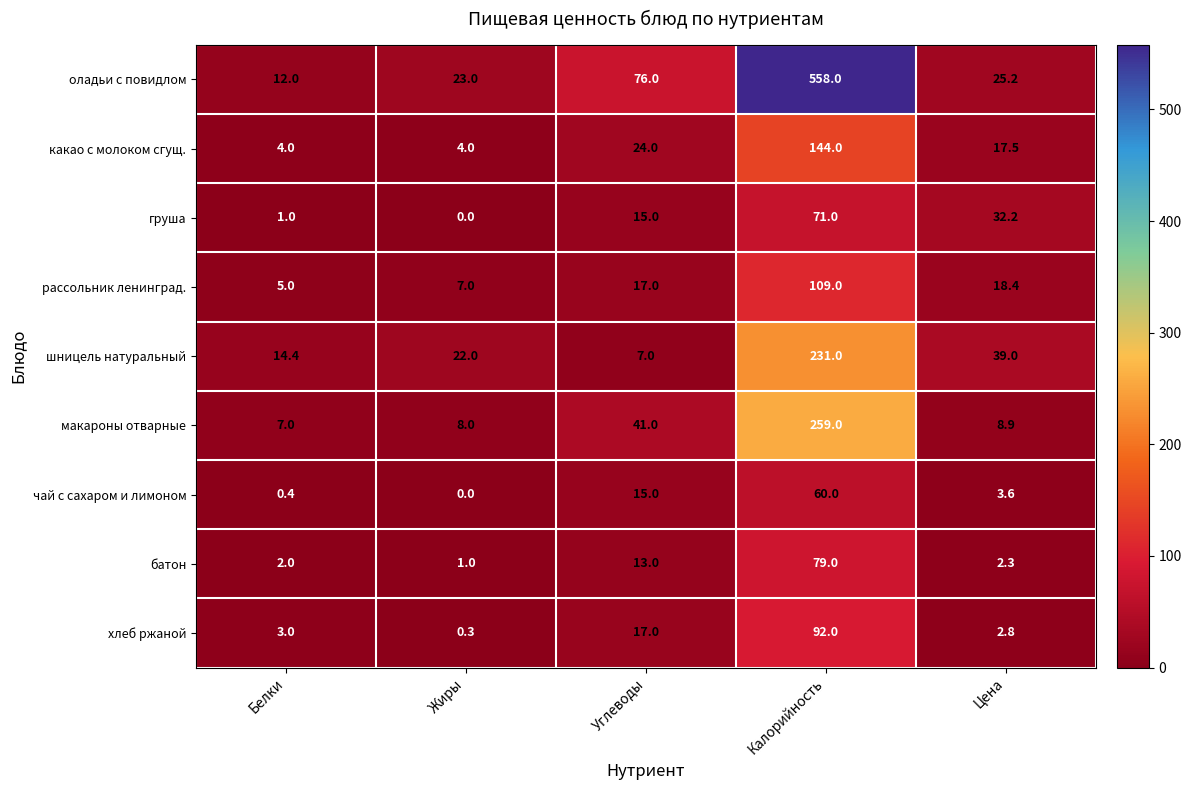

What is the maximum value shown in the chart?

558.0